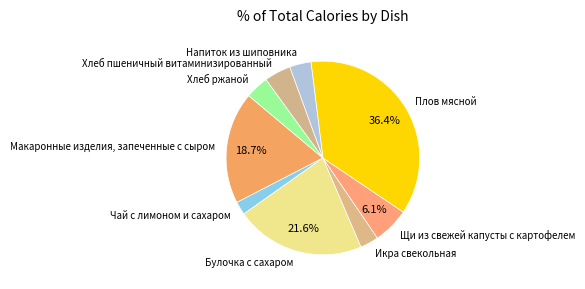

Does any single category account for the majority?

No